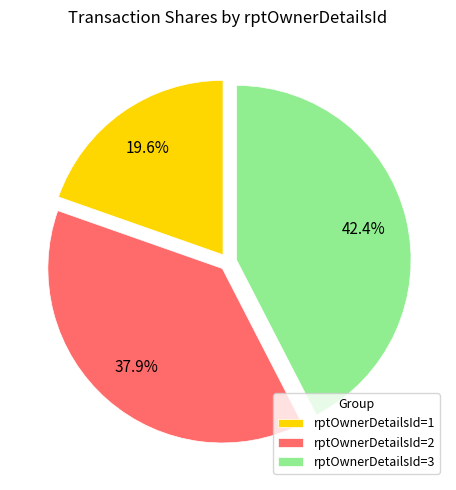

To the nearest percent, what is the average slice percentage?

33%